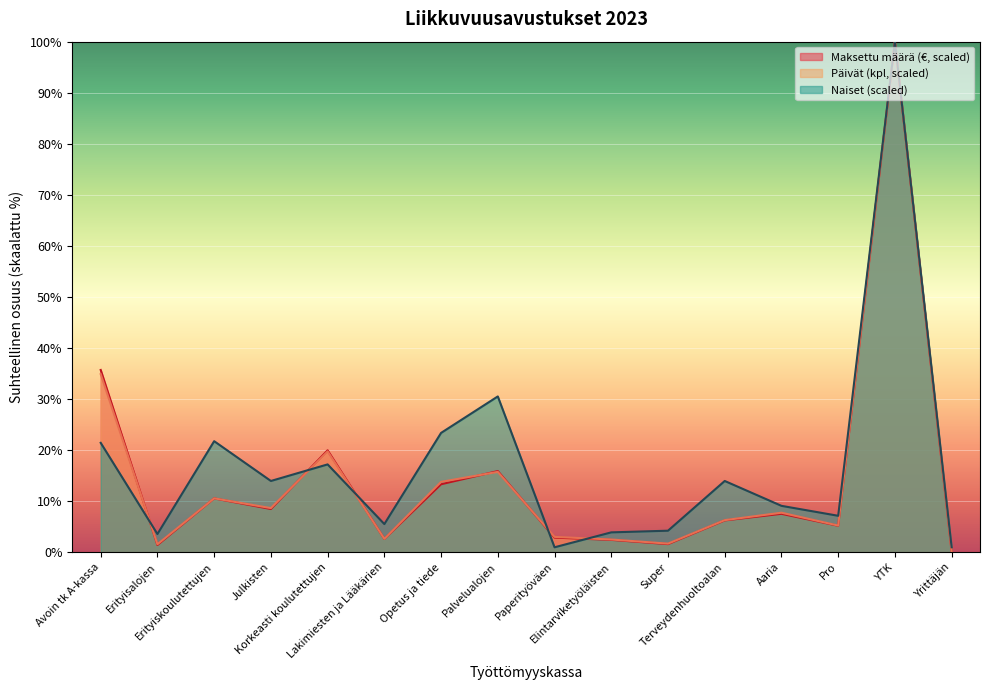

What is the approximate value of Maksettu määrä (€) at Terveydenhuoltoalan?

6.2